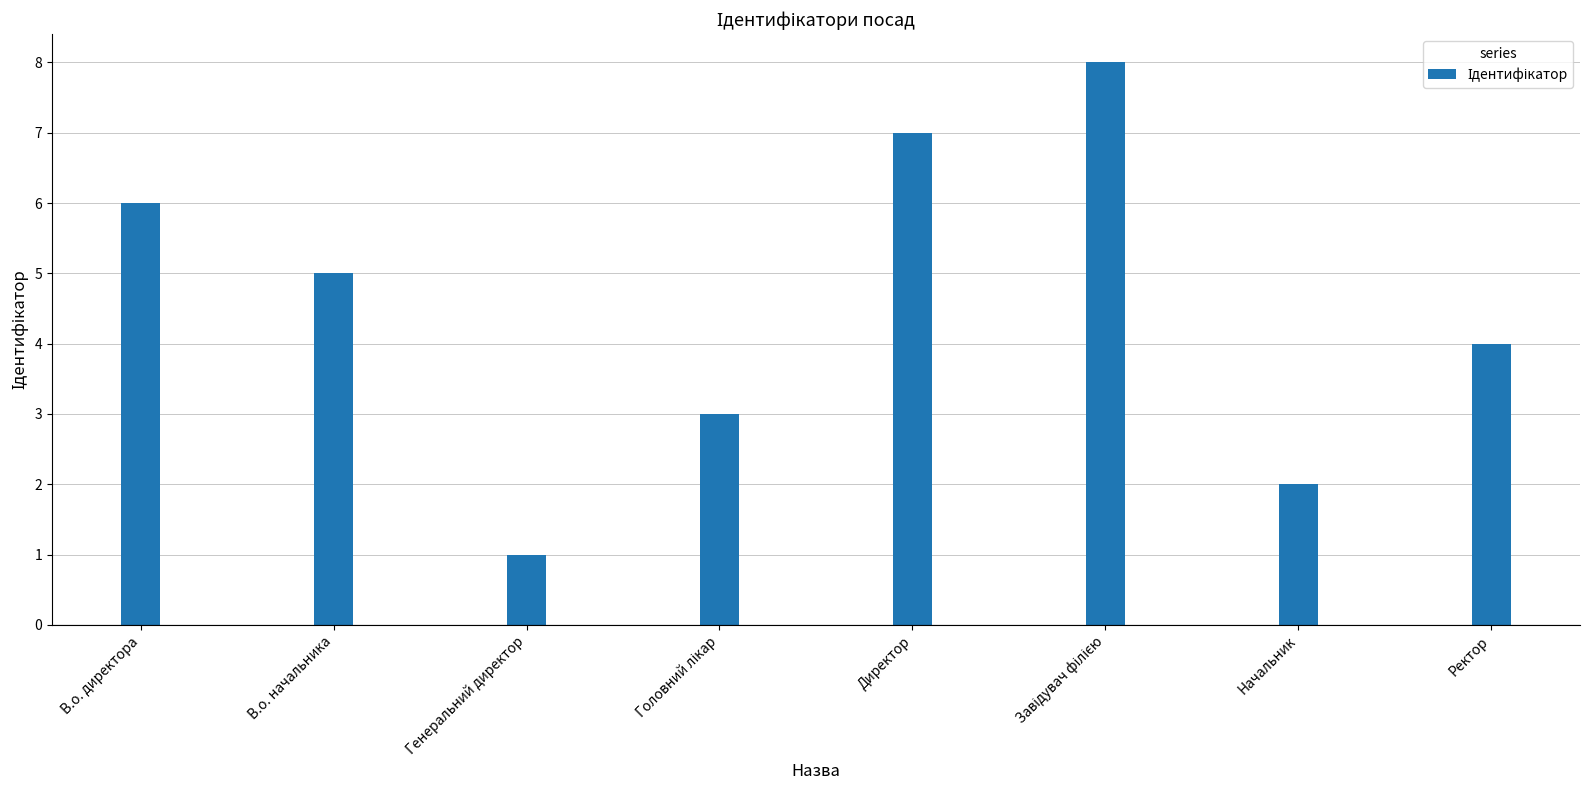

How many bars are there in total?

8